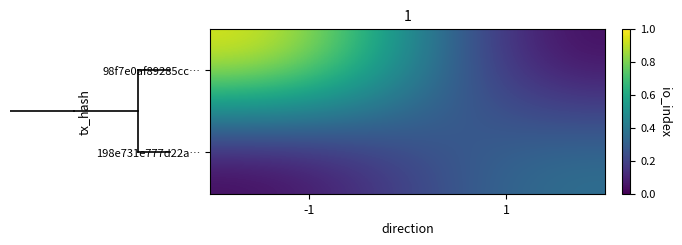

List the series in order of their overall mean, highest first.

98f7e0af89285cc…, 198e731e777d22a…